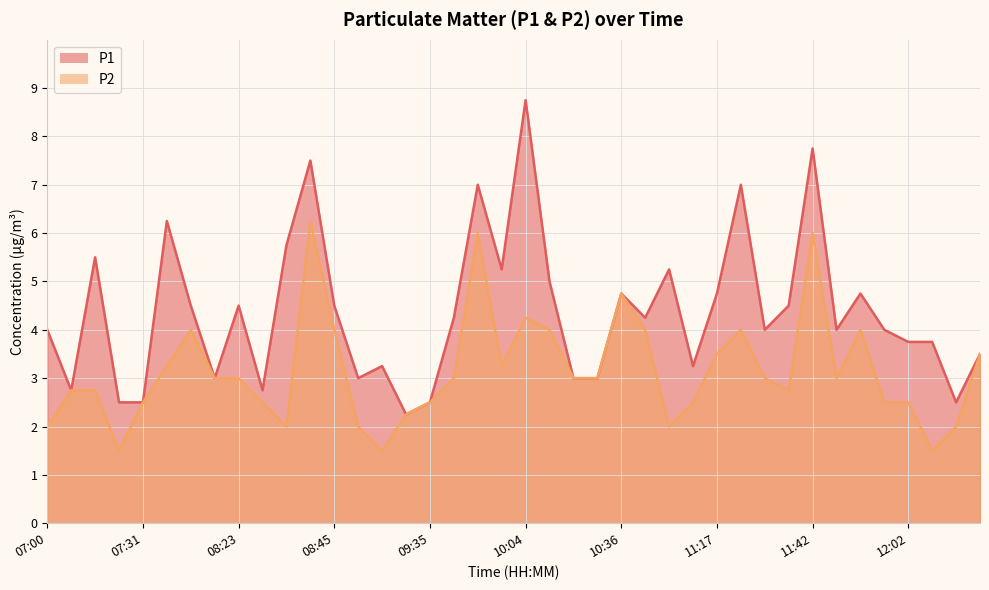

What is the sum of all P2 values?

125.8